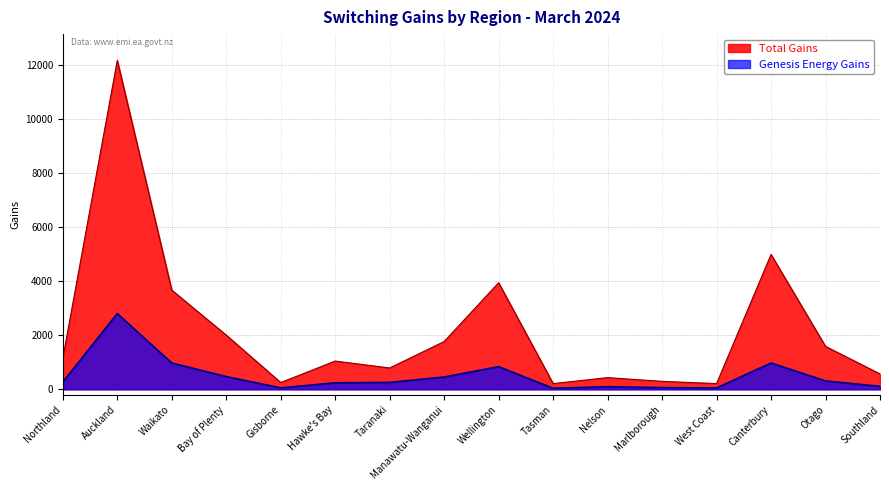

What is the label of the 15th point from the left?

Otago